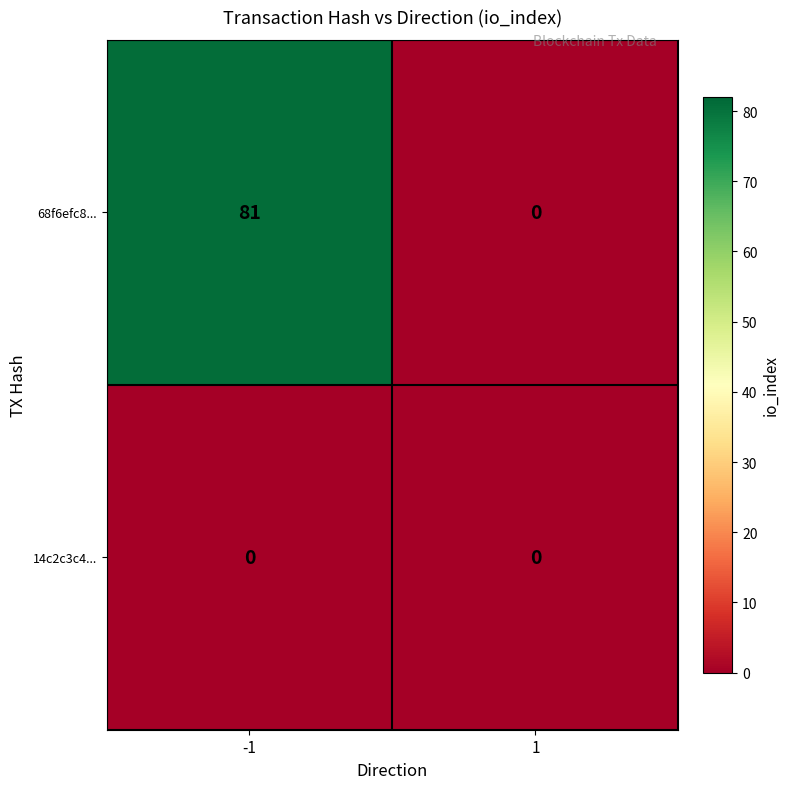

At which category is the sum across all series the highest?

-1